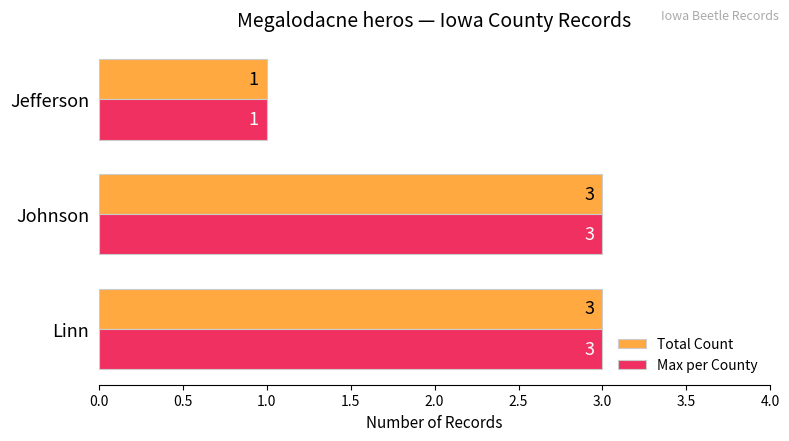

What value does the Total Count series have at Linn?

3